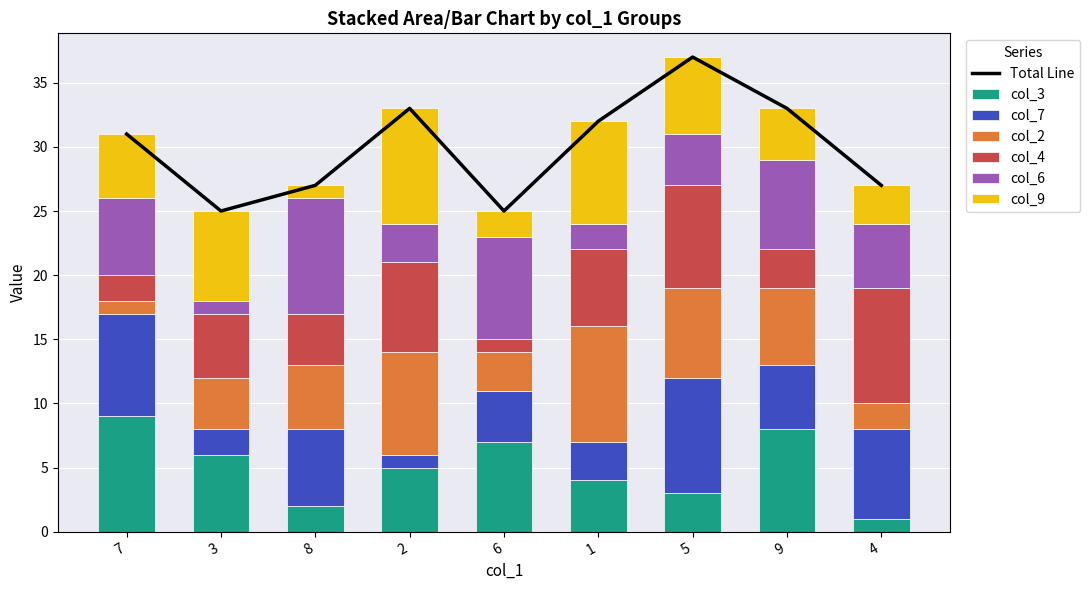

The col_3 series shows 10 at 3. True or false?

False